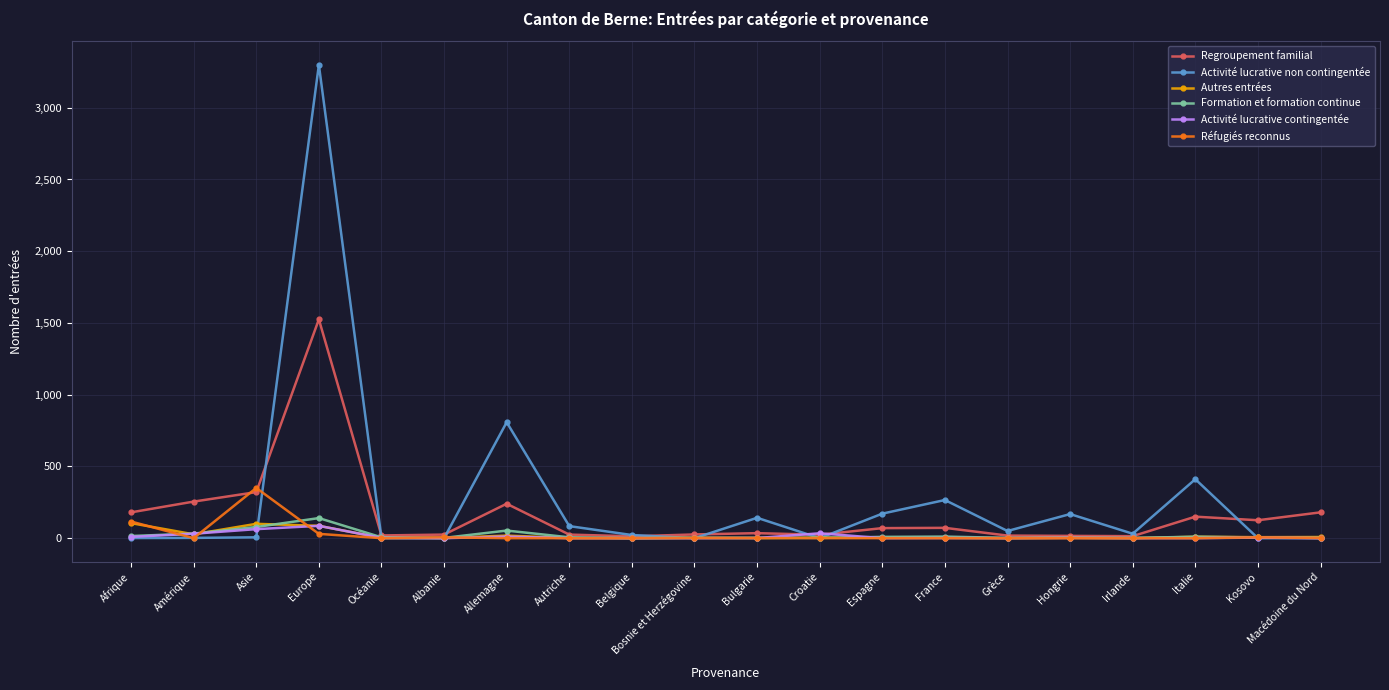

Where does the Activité lucrative non contingentée series first go above 31?

Europe